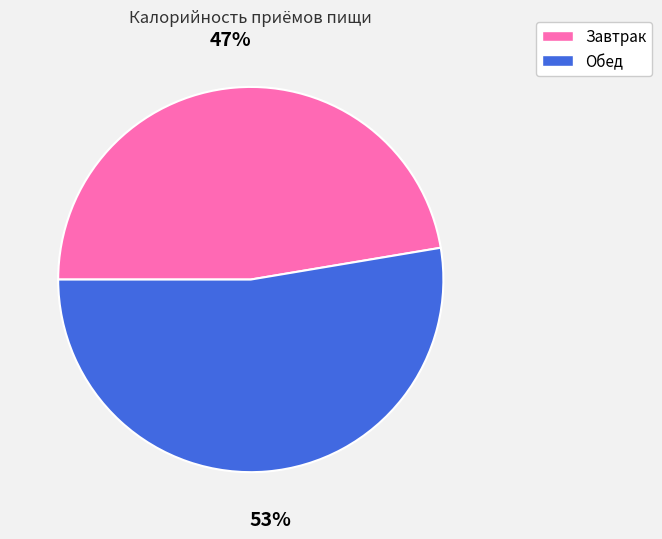

To the nearest percent, what portion does Завтрак represent?

47%